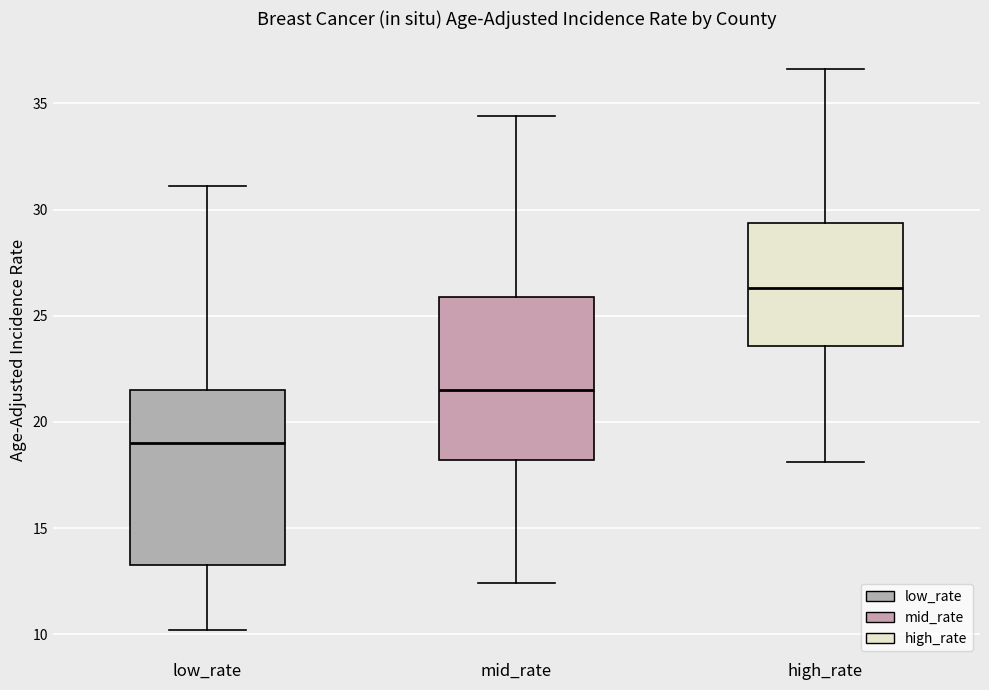

Where does the upper whisker of the box for mid_rate end on the y-axis? The values are not printed on the chart, so give them approximately, as read against the axis.

34.5